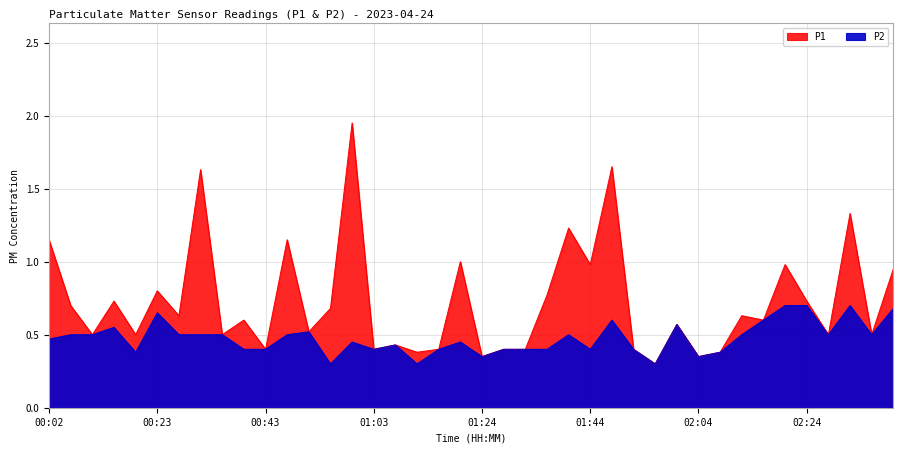

How many lines are shown in the chart?

2